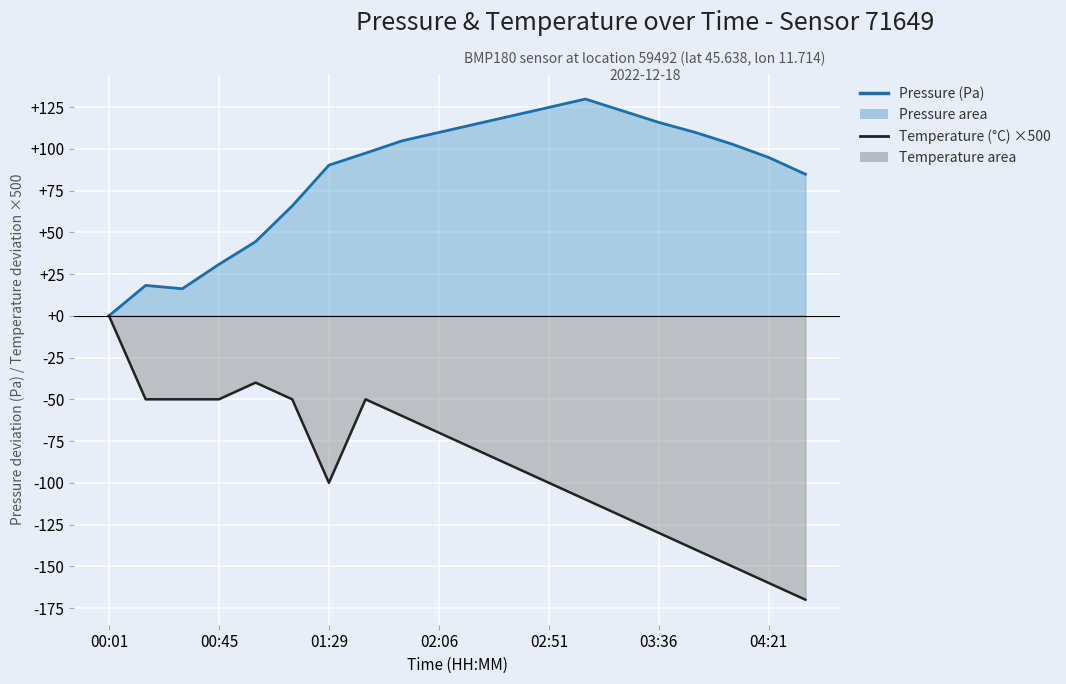

What is the maximum value shown in the chart?

129.8